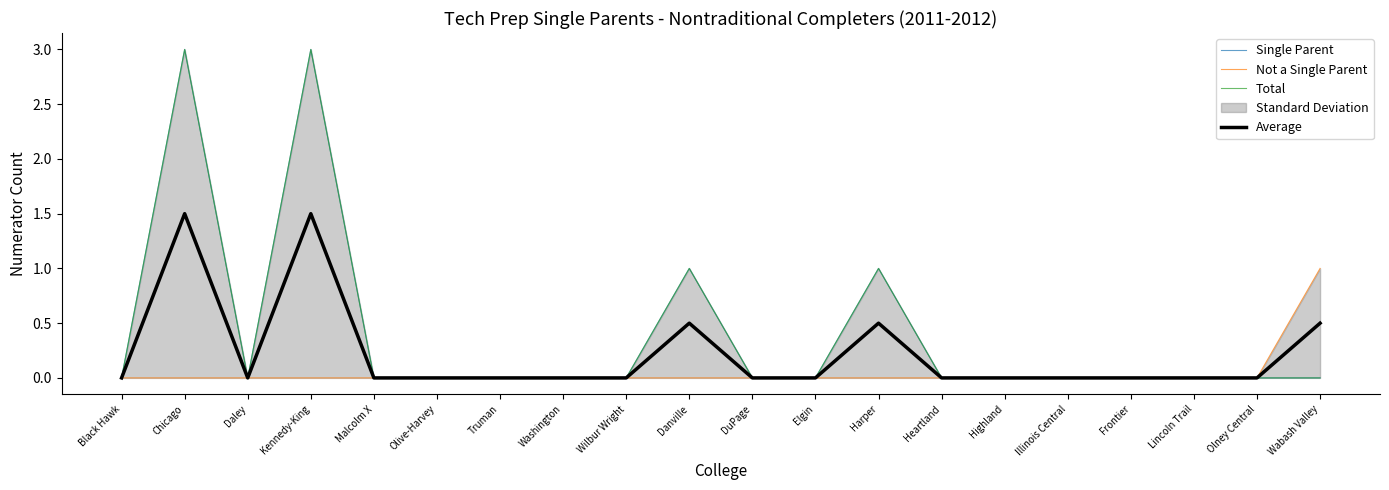

What is the difference between the maximum and minimum values in the Average series?

1.5